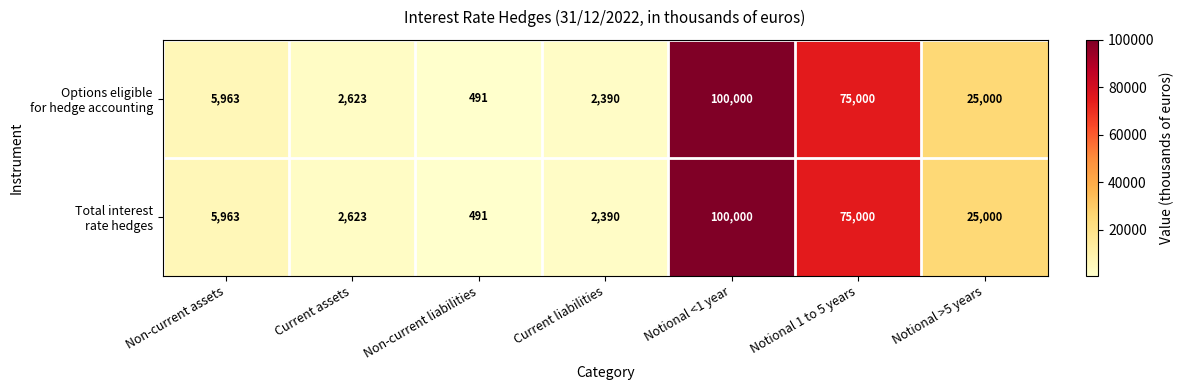

What is the total value across all series at Non-current assets?

11926